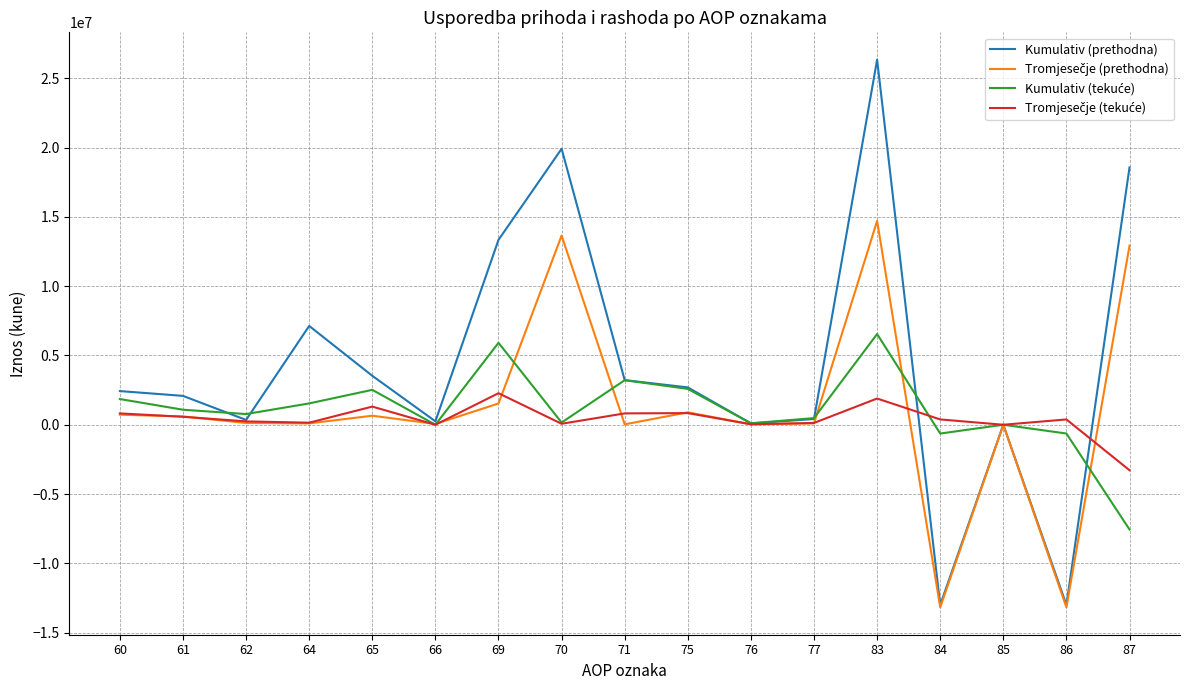

What is the minimum value shown in the chart?

-13181152